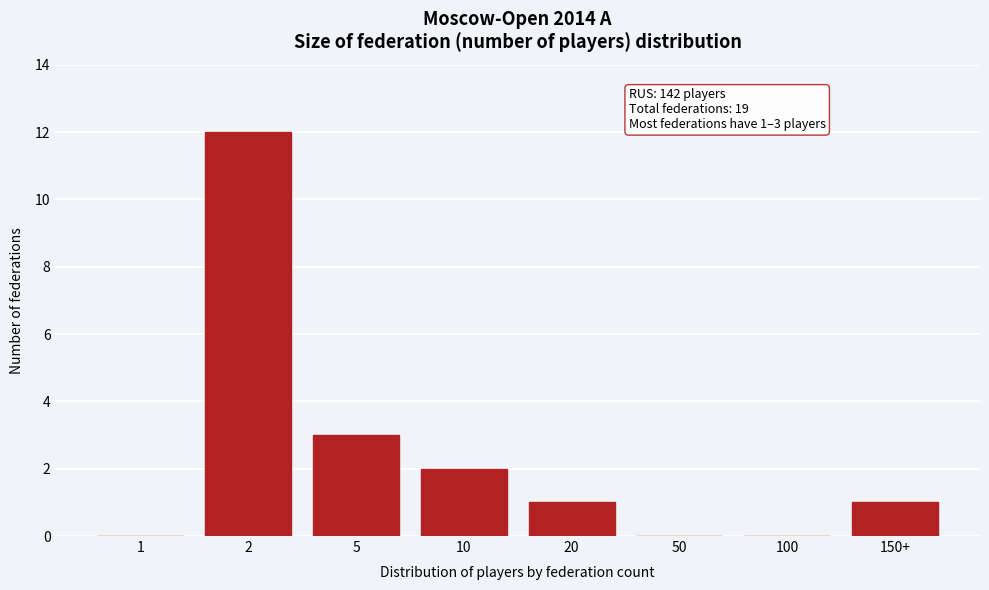

Reading left to right, list all the values displayed in this chart.

1=0	2=12	5=3	10=2	20=1	50=0	100=0	150+=1